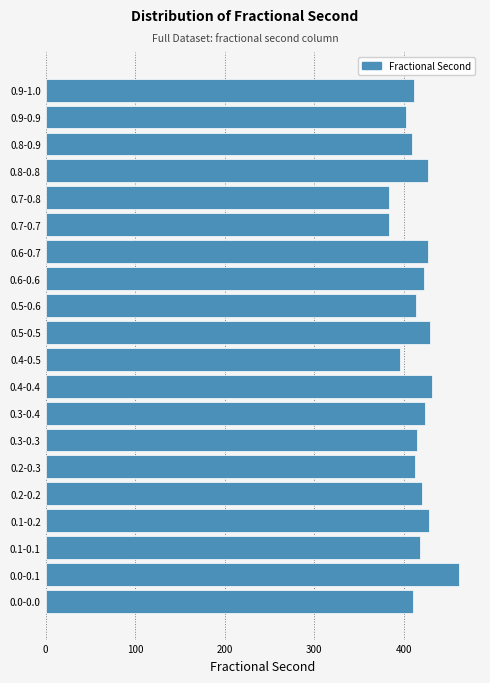

What is the average value?

416